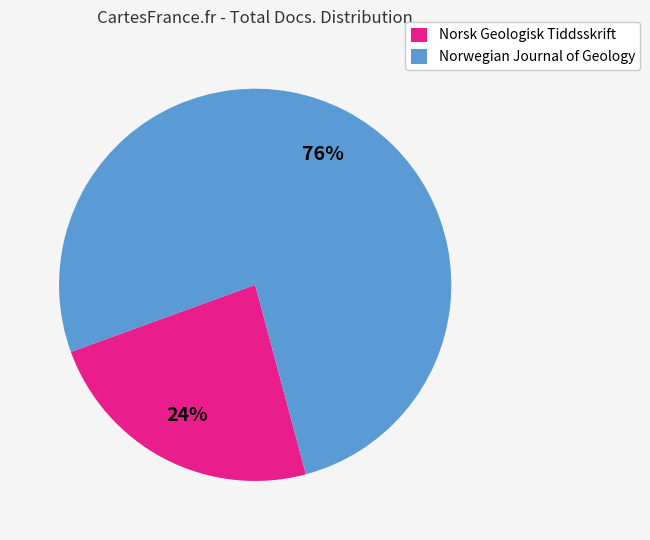

To the nearest percent, what percentage of the pie is Norsk Geologisk Tiddsskrift?

24%